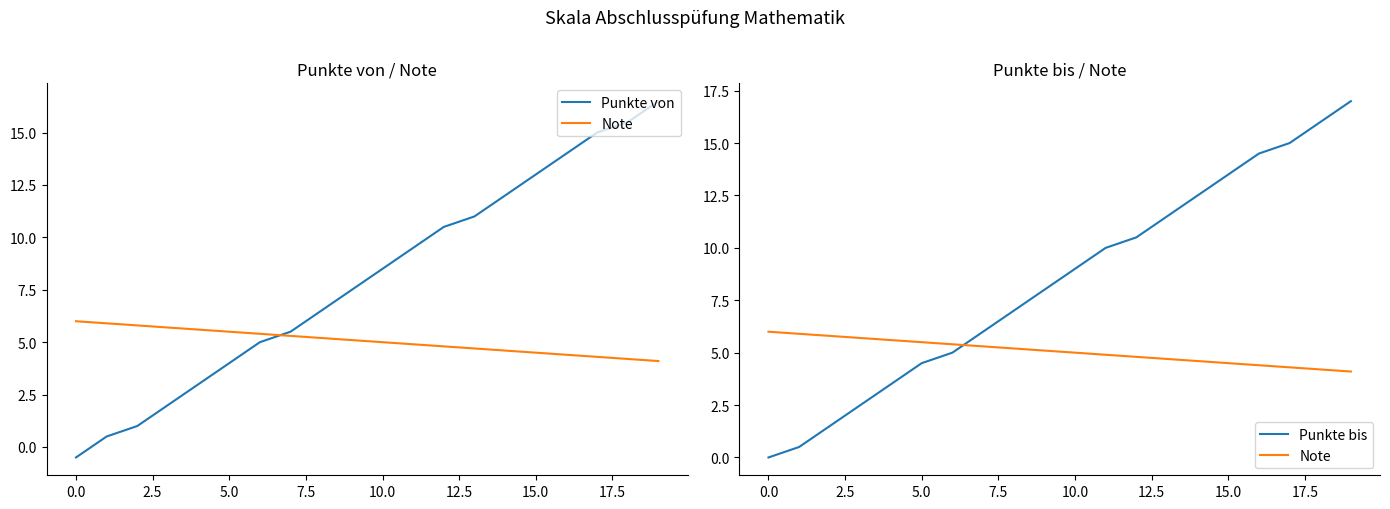

What is the minimum value for Punkte von?

-0.5